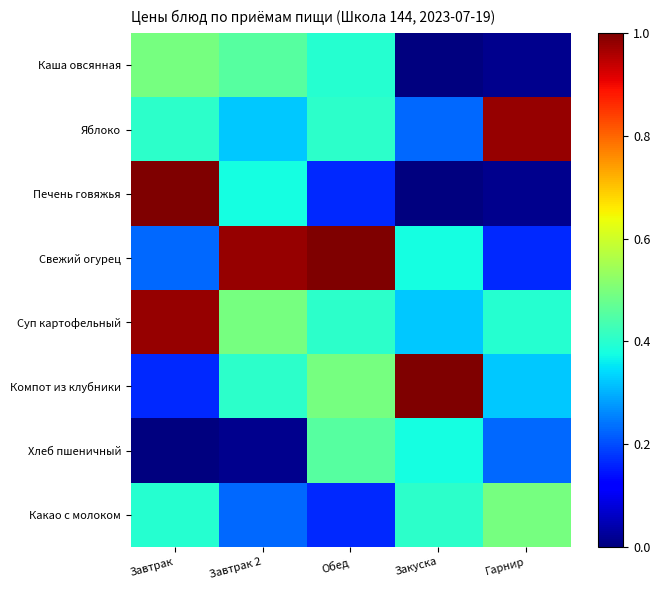

Reading left to right, transcribe all the data shown in this chart.

Каша овсянная: Завтрак=0.5	Завтрак 2=0.5	Обед=0.4	Закуска=0.0	Гарнир=0.0
Яблоко: Завтрак=0.4	Завтрак 2=0.3	Обед=0.4	Закуска=0.2	Гарнир=1.0
Печень говяжья: Завтрак=1.0	Завтрак 2=0.4	Обед=0.2	Закуска=0.0	Гарнир=0.0
Свежий огурец: Завтрак=0.2	Завтрак 2=1.0	Обед=1.0	Закуска=0.4	Гарнир=0.2
Суп картофельный: Завтрак=1.0	Завтрак 2=0.5	Обед=0.4	Закуска=0.3	Гарнир=0.4
Компот из клубники: Завтрак=0.2	Завтрак 2=0.4	Обед=0.5	Закуска=1.0	Гарнир=0.3
Хлеб пшеничный: Завтрак=0.0	Завтрак 2=0.0	Обед=0.5	Закуска=0.4	Гарнир=0.2
Какао с молоком: Завтрак=0.4	Завтрак 2=0.2	Обед=0.2	Закуска=0.4	Гарнир=0.5